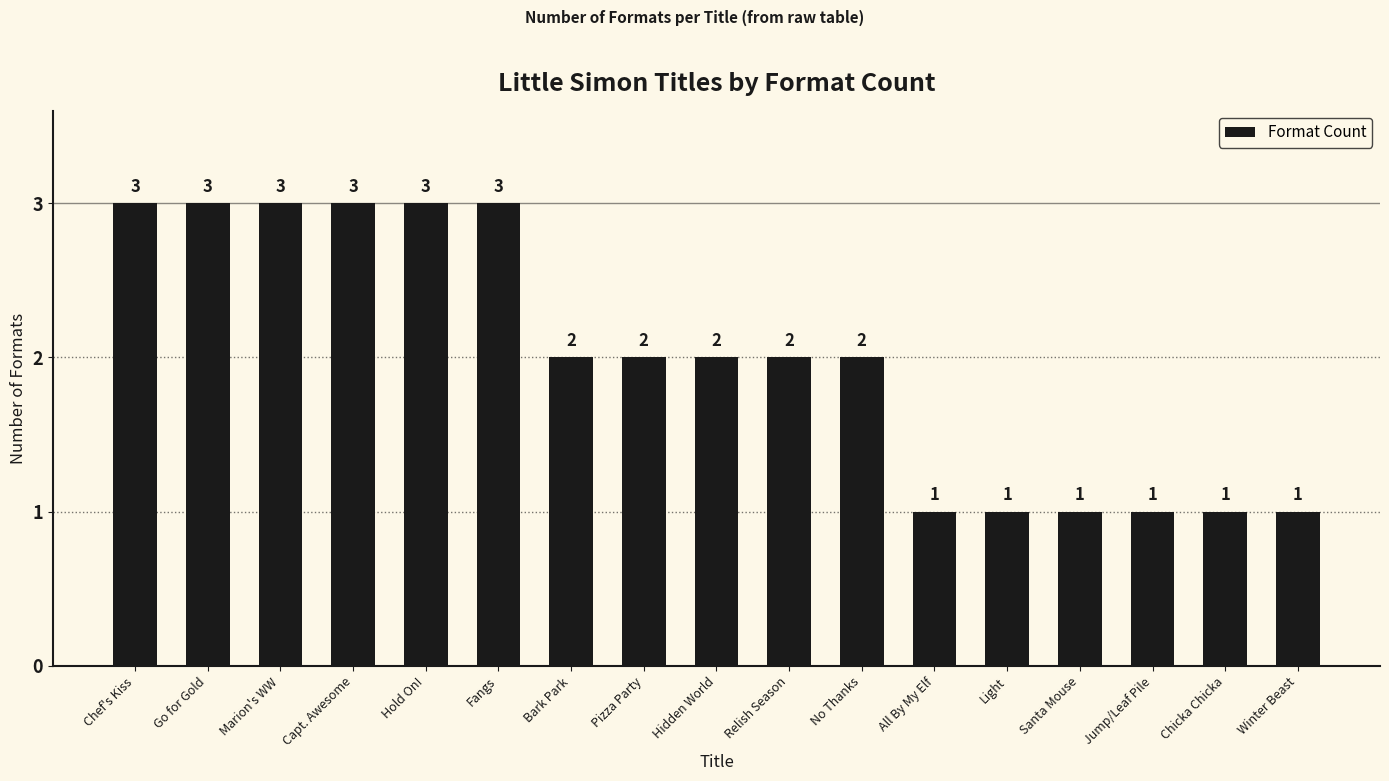

Between Pizza Party and Go for Gold, which is larger?

Go for Gold